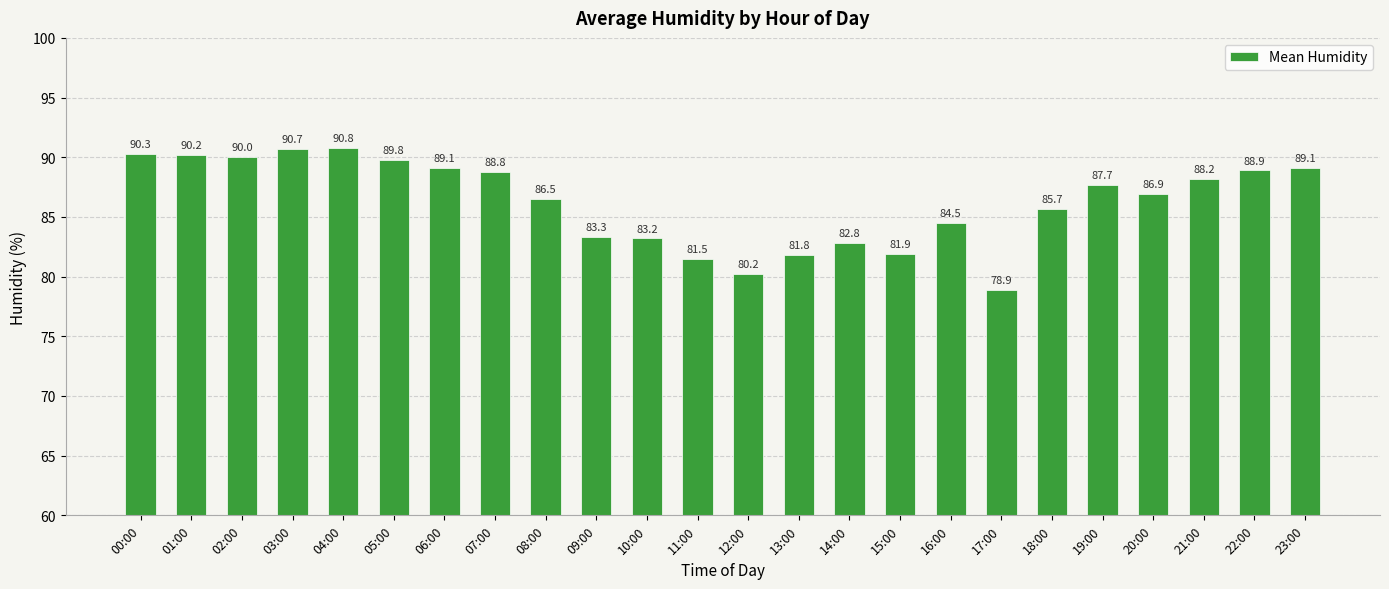

What is the average value?

86.3